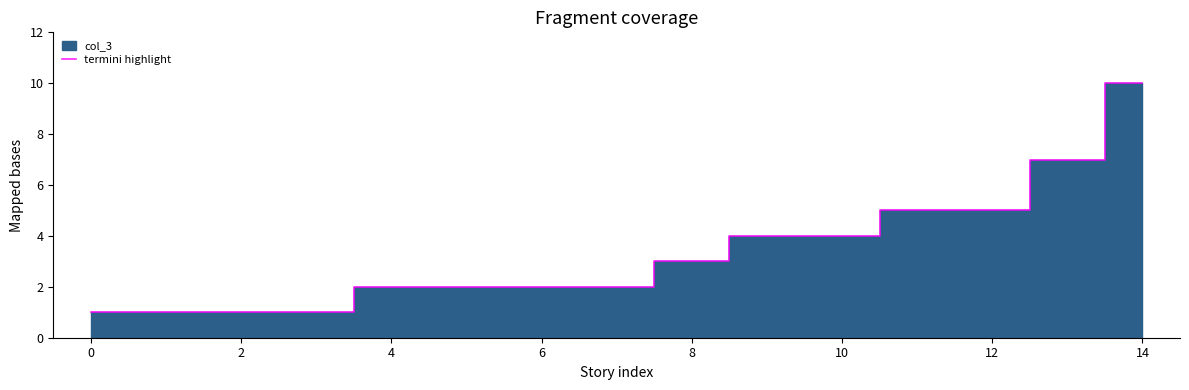

How many values are below 2?

4